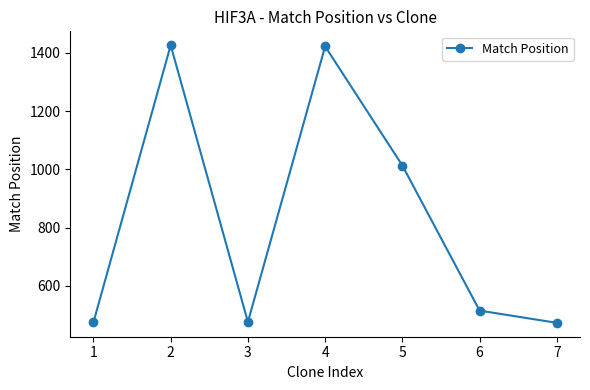

Does the chart have visible grid lines?

No